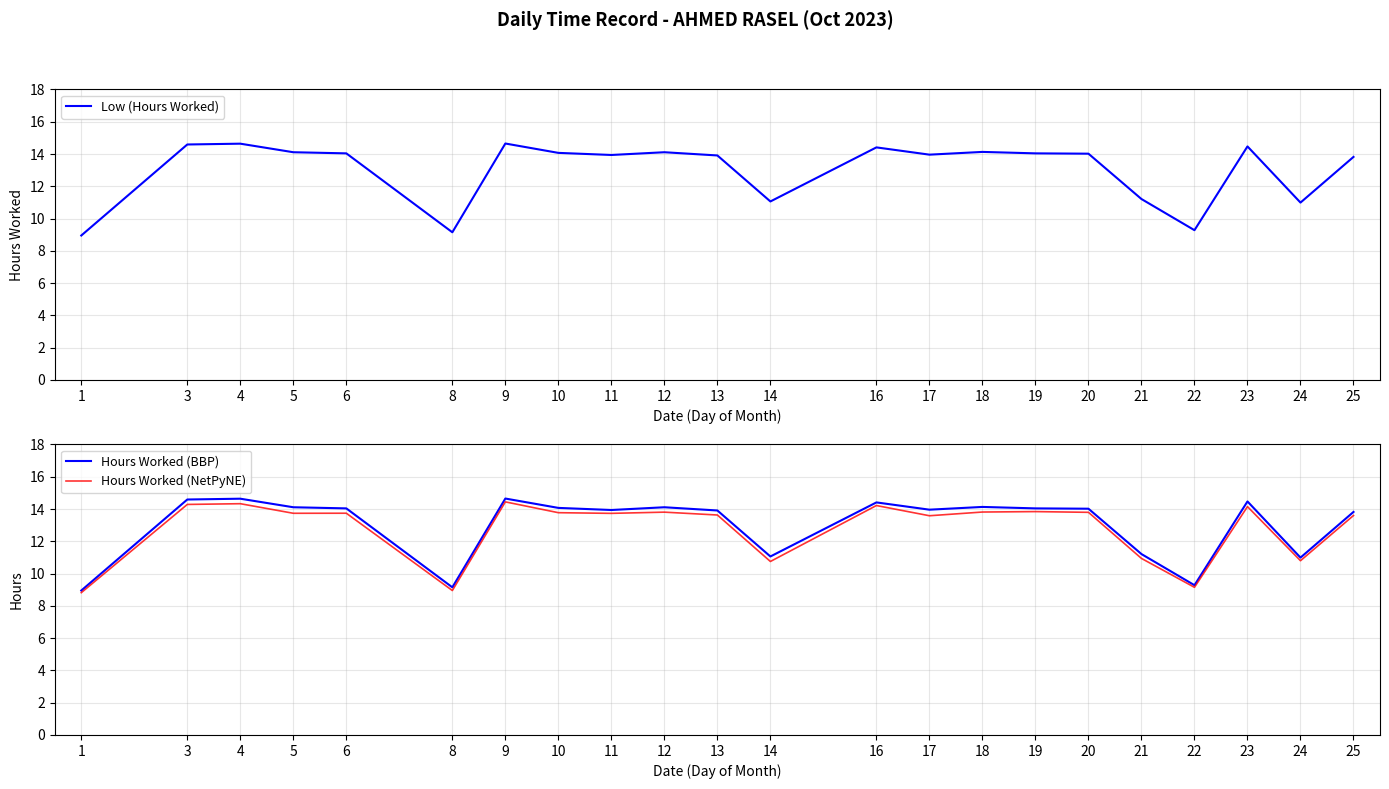

Where does the Hours Worked (BBP) series first go above 14?

3